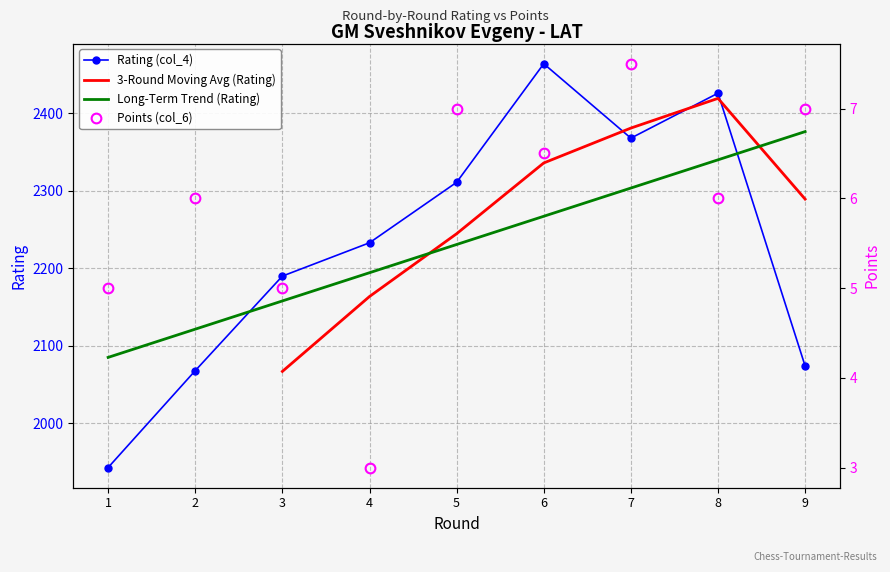

What is the spread (max minus min) of values at 5?

2304.0